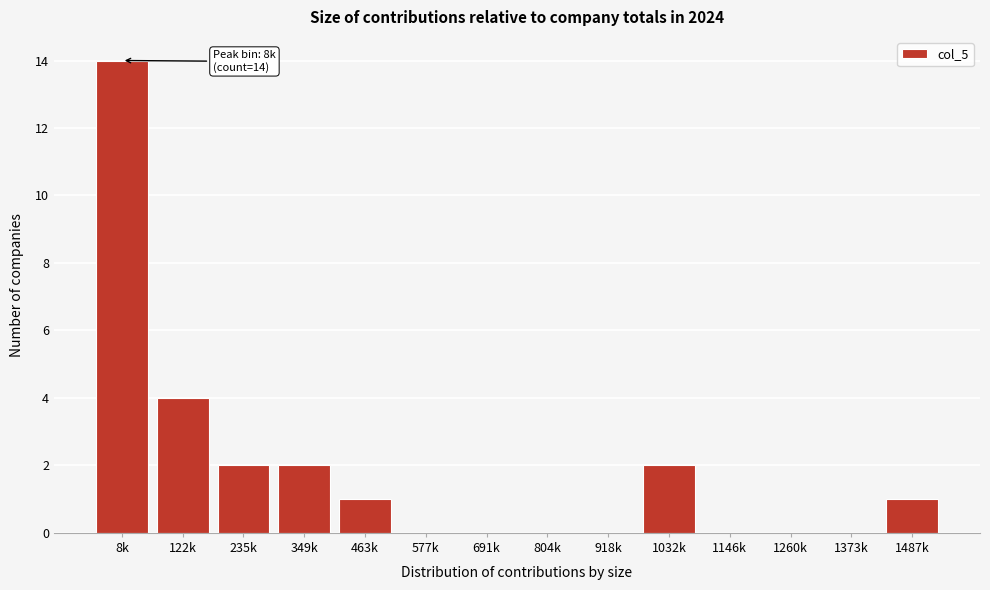

Reading left to right, extract all data points from this chart.

8k=14	122k=4	235k=2	349k=2	463k=1	577k=0	691k=0	804k=0	918k=0	1032k=2	1146k=0	1260k=0	1373k=0	1487k=1